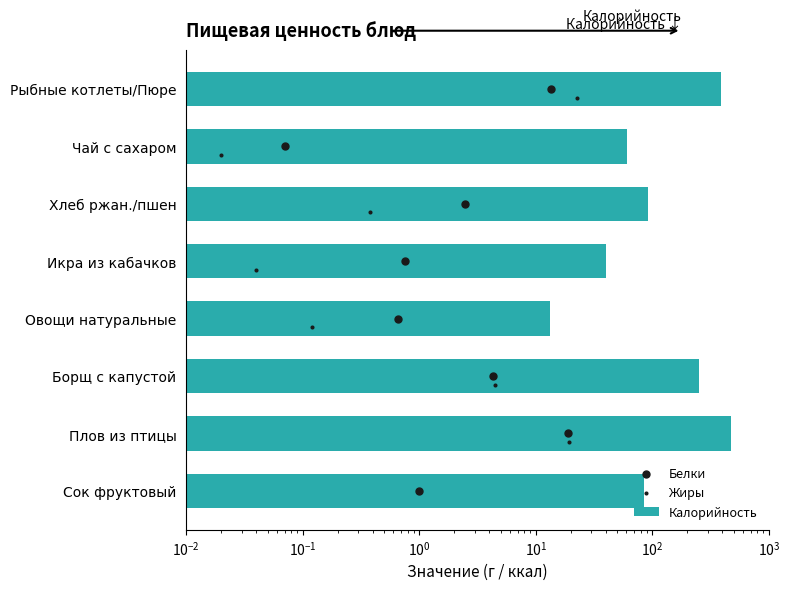

Which series contains the highest Y value?

Калорийность